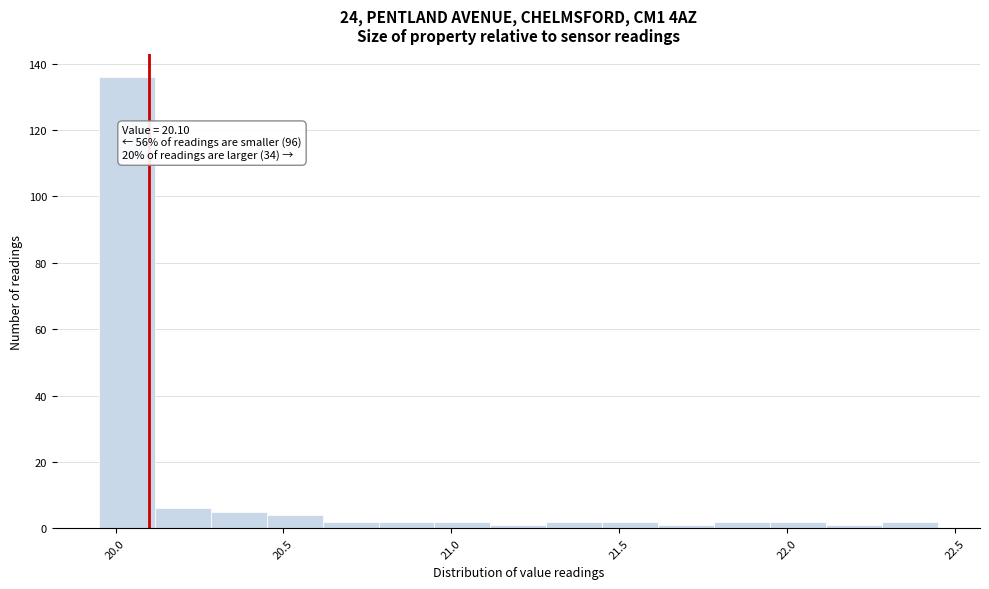

Read against the x-axis, roughly where is the centre of the tallest bar?

20.05